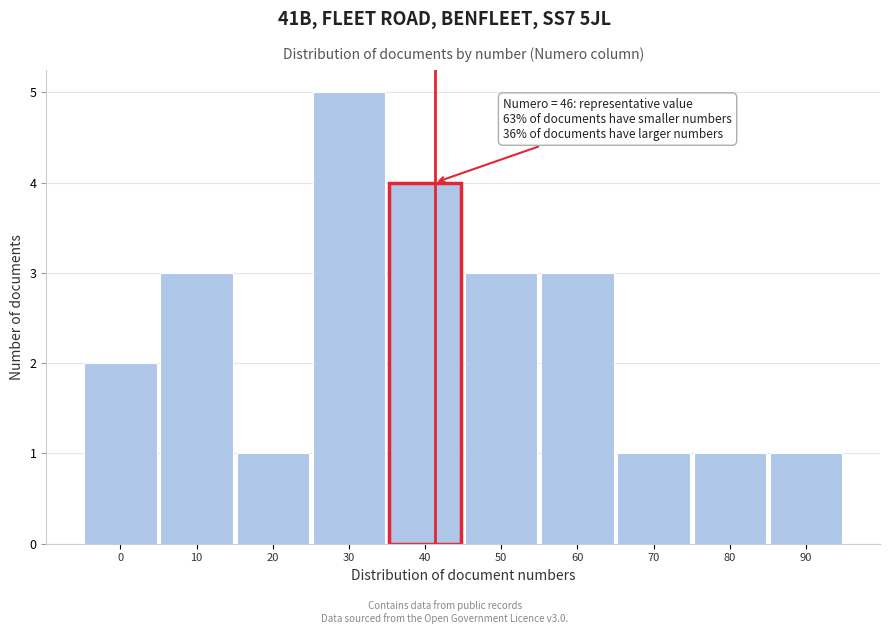

Reading left to right, extract all data points from this chart.

2	3	1	5	4	3	3	1	1	1